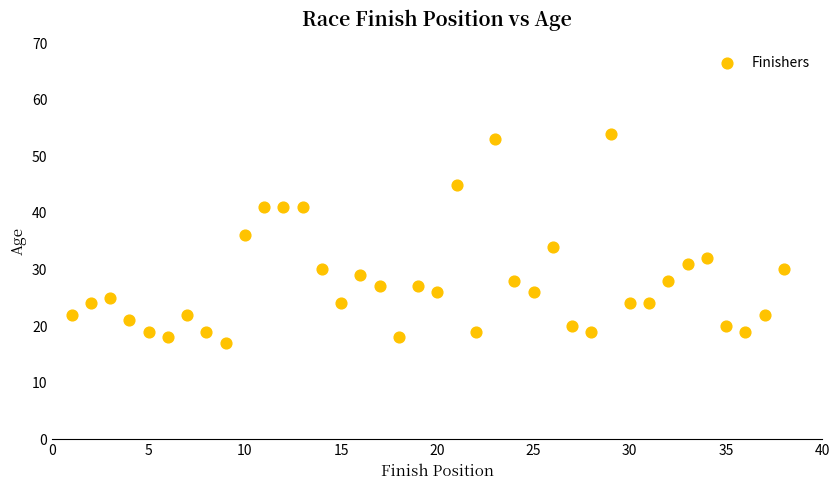

What is the range of Y values (max minus min)?

37